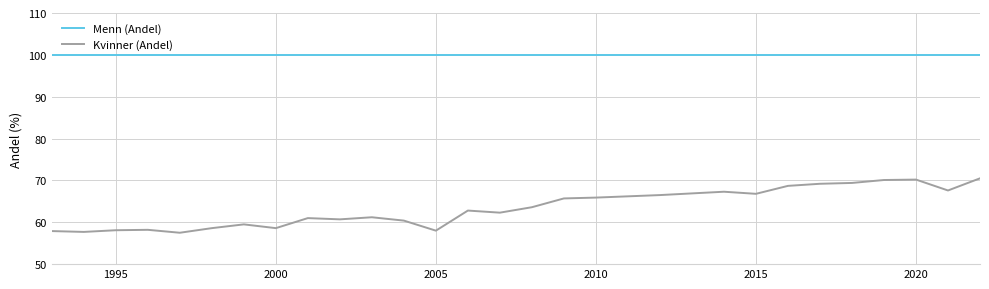

Does the chart have visible grid lines?

Yes